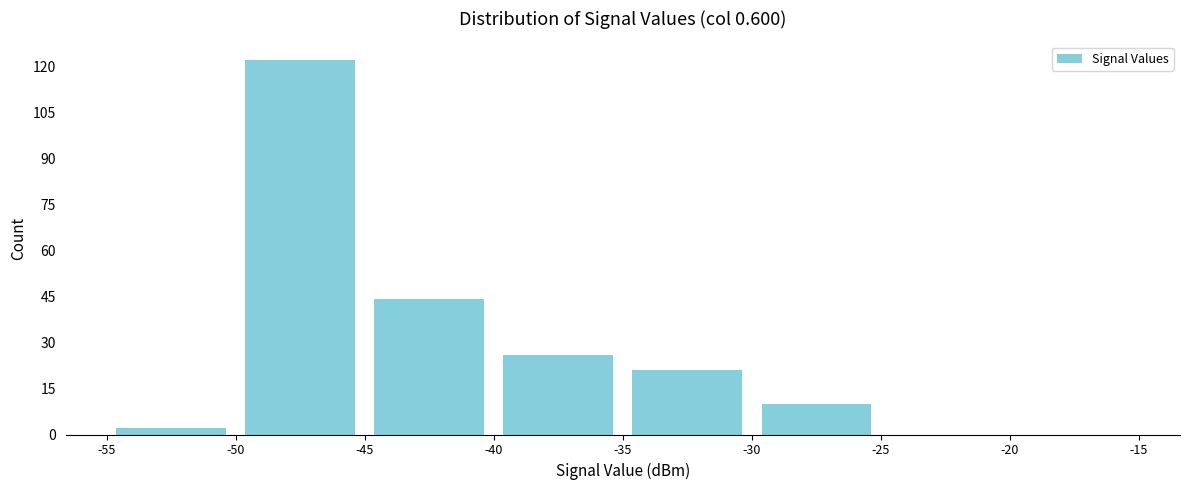

Reading left to right, transcribe this chart: for each bar, give the range it covers on the x-axis and its height. The values are not printed on the chart, so give them approximately, as read against the axis.

-55 to -50: 2
-50 to -45: 122
-45 to -40: 44
-40 to -35: 26
-35 to -30: 22
-30 to -25: 10
-25 to -20: 0
-20 to -15: 0